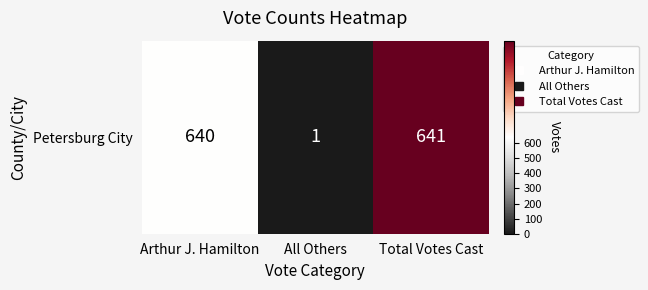

Is it true that the value at All Others is 1?

True